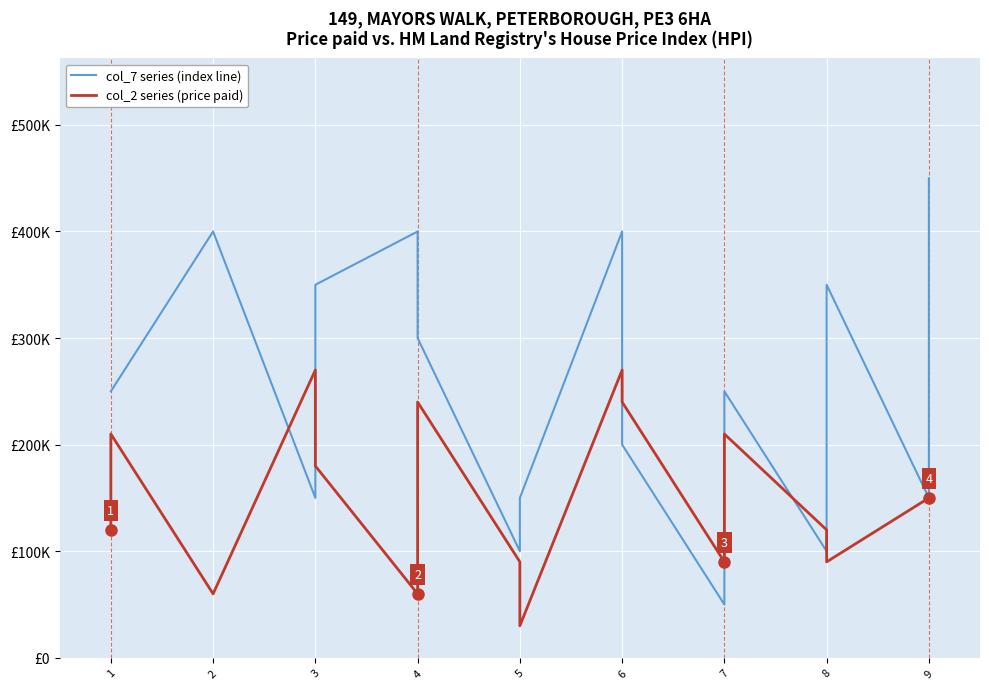

What is the average value of the col_7 series (index line) series?

252941